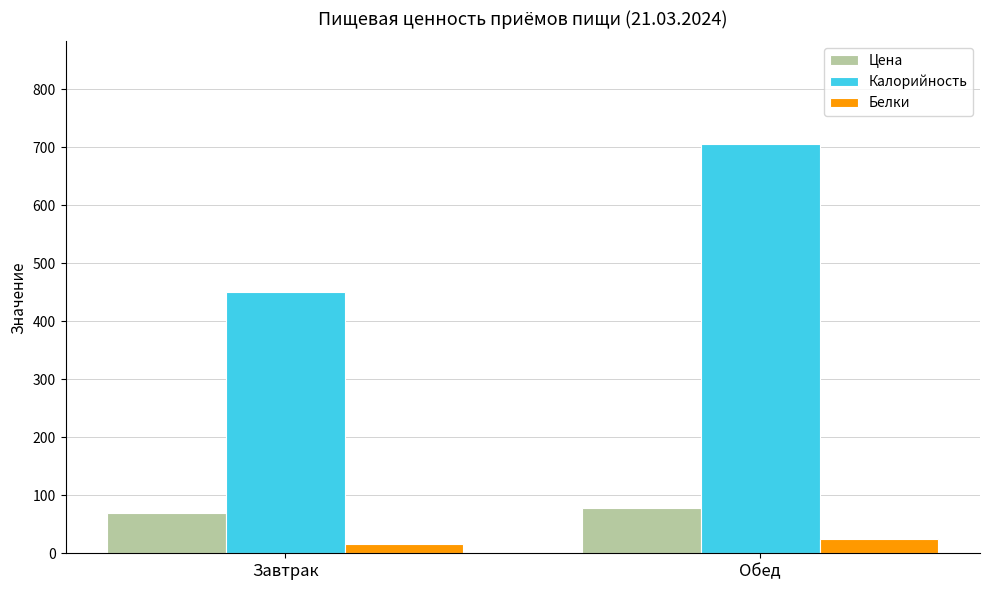

How many categories are shown in the chart?

2